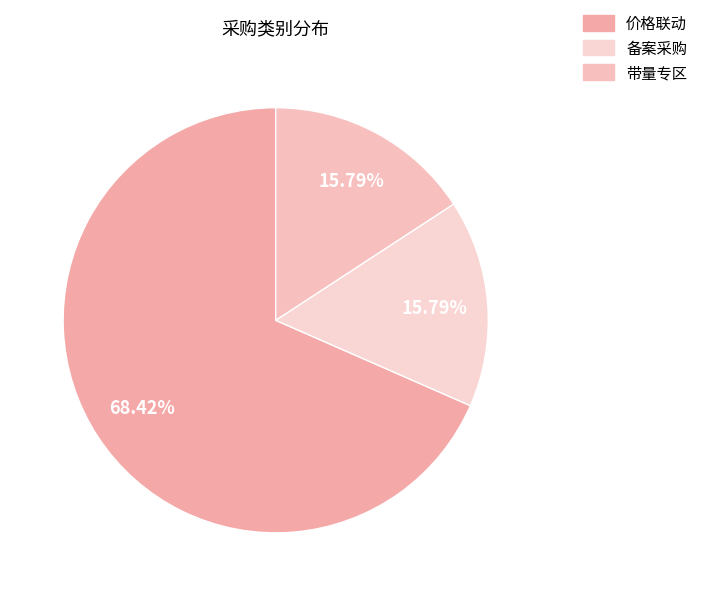

To the nearest percent, what is the difference between the 带量专区 and 价格联动 slice percentages?

53%